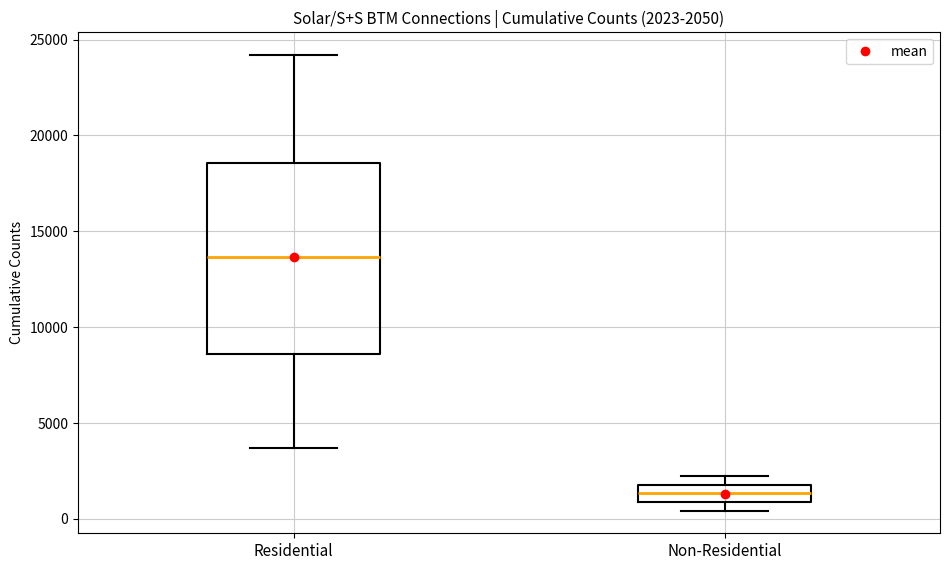

Which box has the highest median line?

Residential